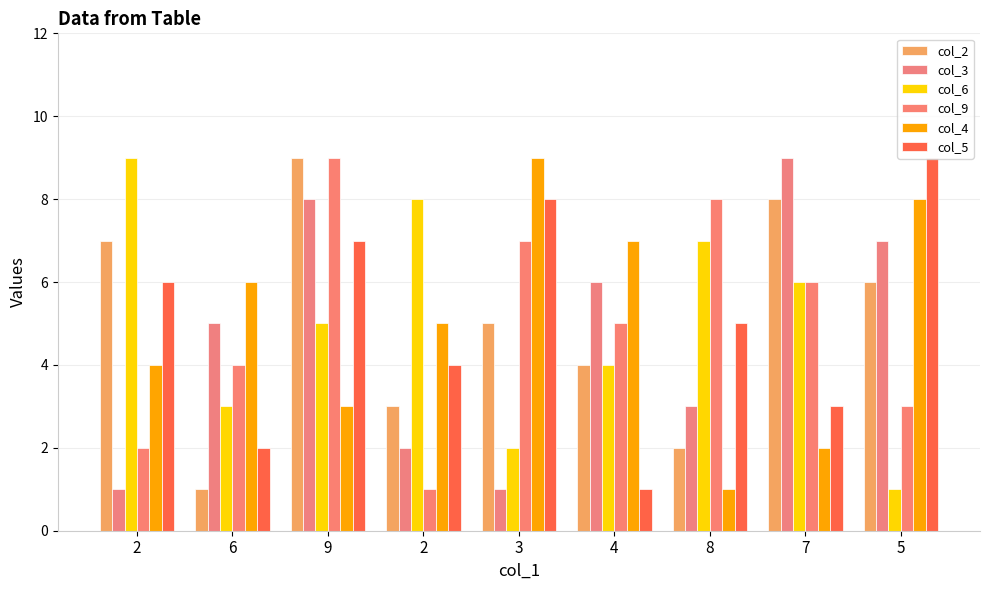

Reading left to right, transcribe all the data shown in this chart.

col_2: 2=7	6=1	9=9	2=3	3=5	4=4	8=2	7=8	5=6
col_3: 2=1	6=5	9=8	2=2	3=1	4=6	8=3	7=9	5=7
col_6: 2=9	6=3	9=5	2=8	3=2	4=4	8=7	7=6	5=1
col_9: 2=2	6=4	9=9	2=1	3=7	4=5	8=8	7=6	5=3
col_4: 2=4	6=6	9=3	2=5	3=9	4=7	8=1	7=2	5=8
col_5: 2=6	6=2	9=7	2=4	3=8	4=1	8=5	7=3	5=9